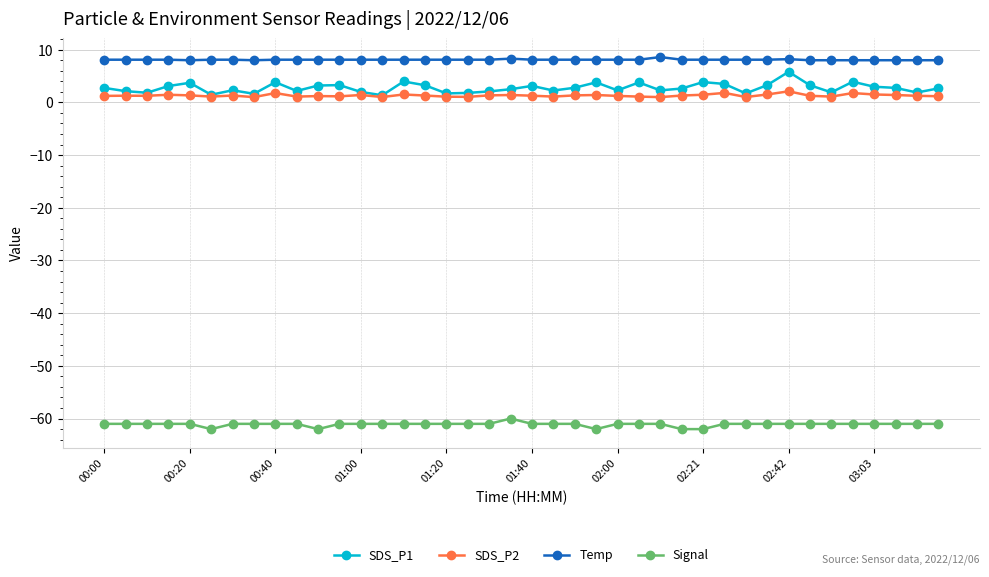

Which series has the largest total across all categories?

Temp